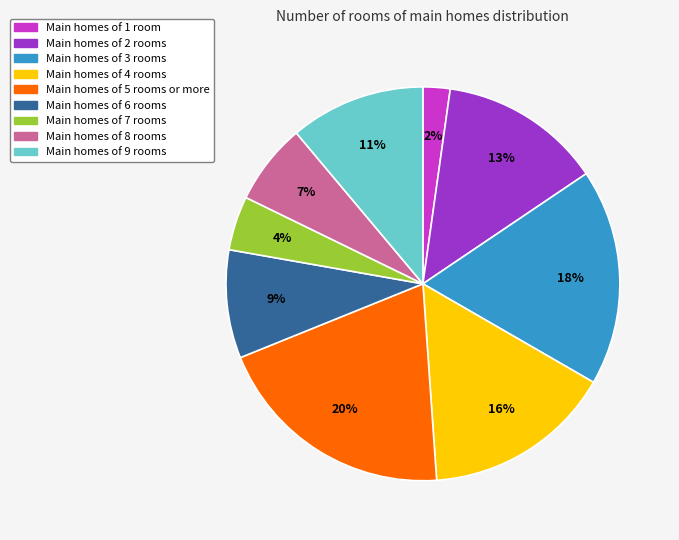

To the nearest percent, what is the difference between the largest and smallest slice percentages?

18%